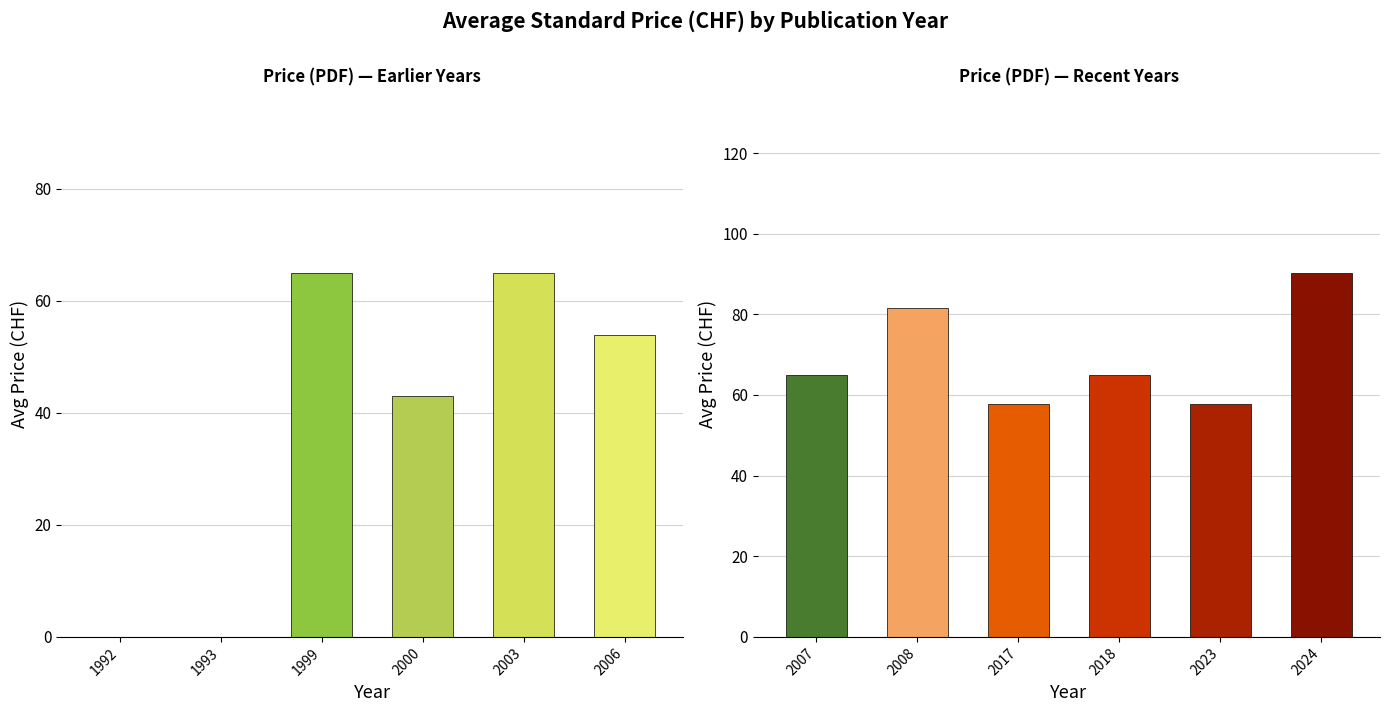

What is the minimum value shown in the chart?

43